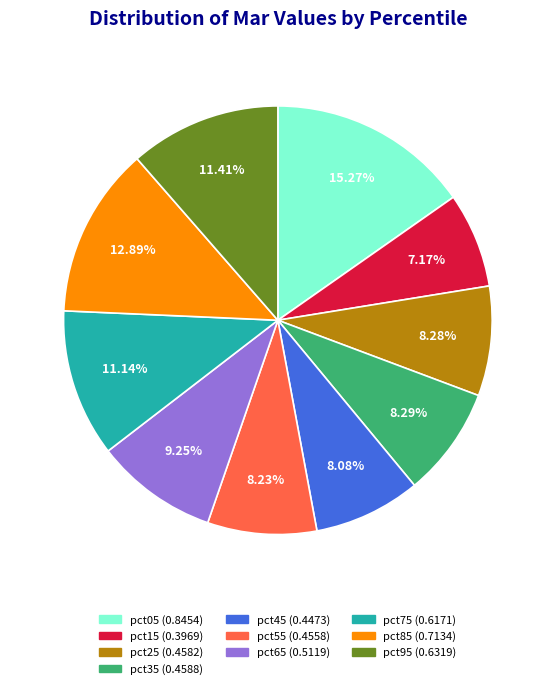

What percentage is NOT represented by pct35?

91.7%